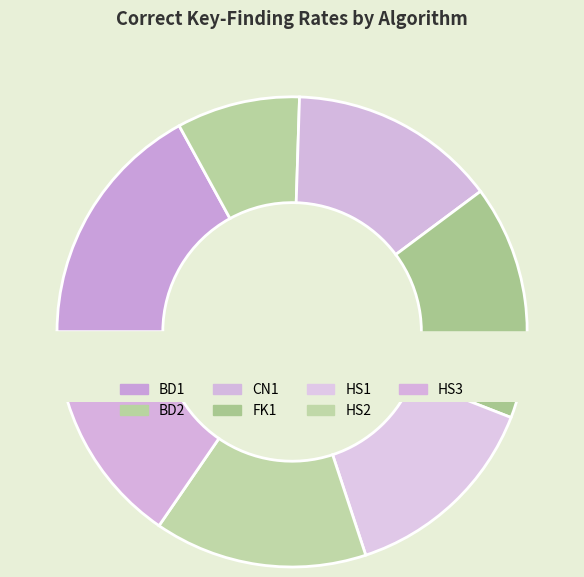

Is there a majority slice in this chart?

No